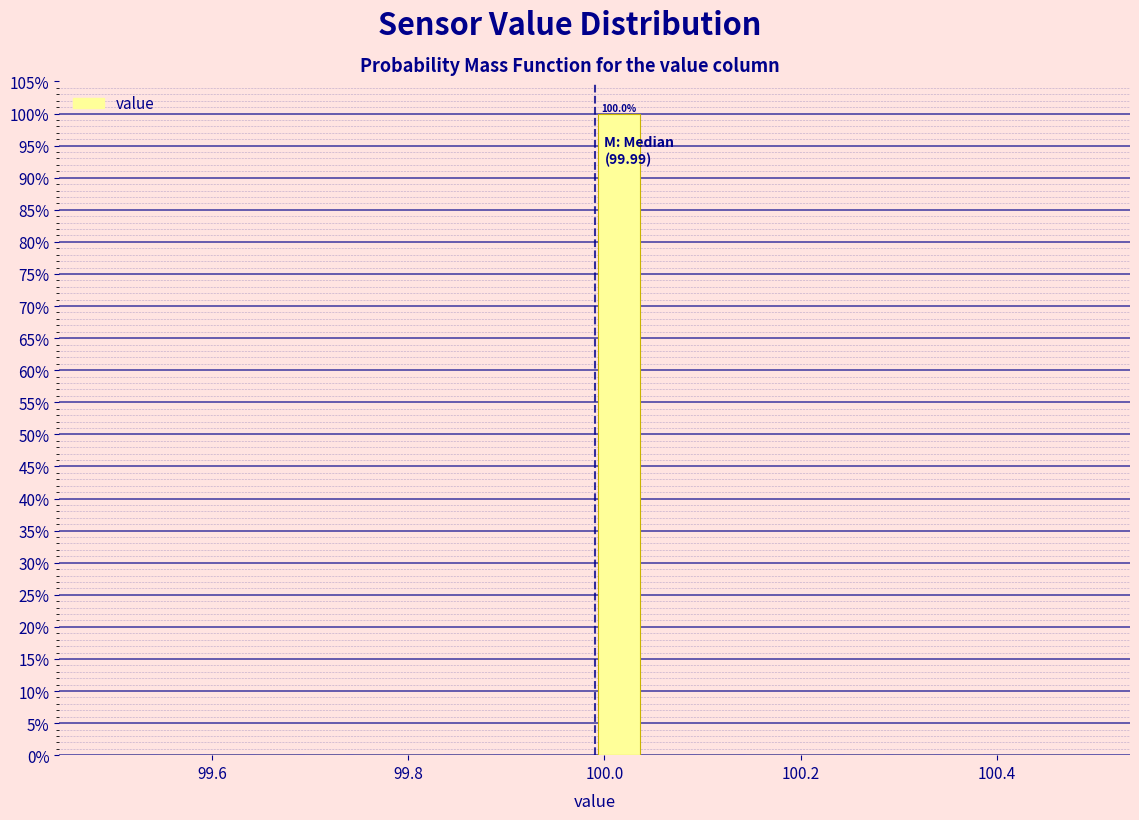

Read against the x-axis, roughly where is the centre of the tallest bar?

100.02